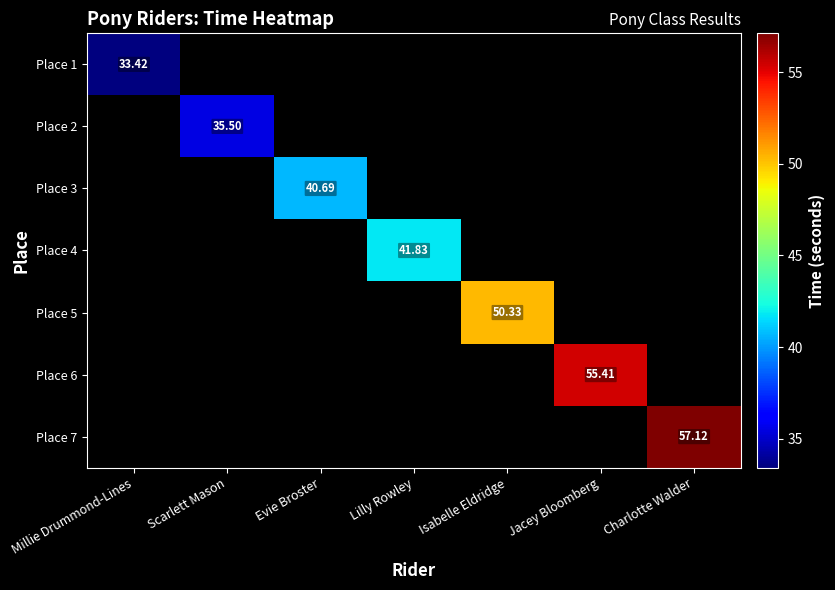

At which category does the chart reach its peak across all series?

Charlotte Walder